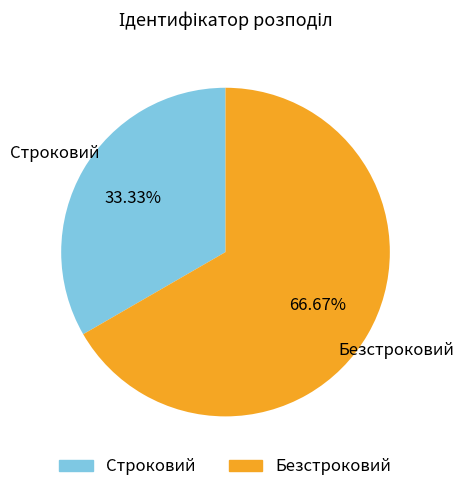

Between Безстроковий and Строковий, which is larger?

Безстроковий